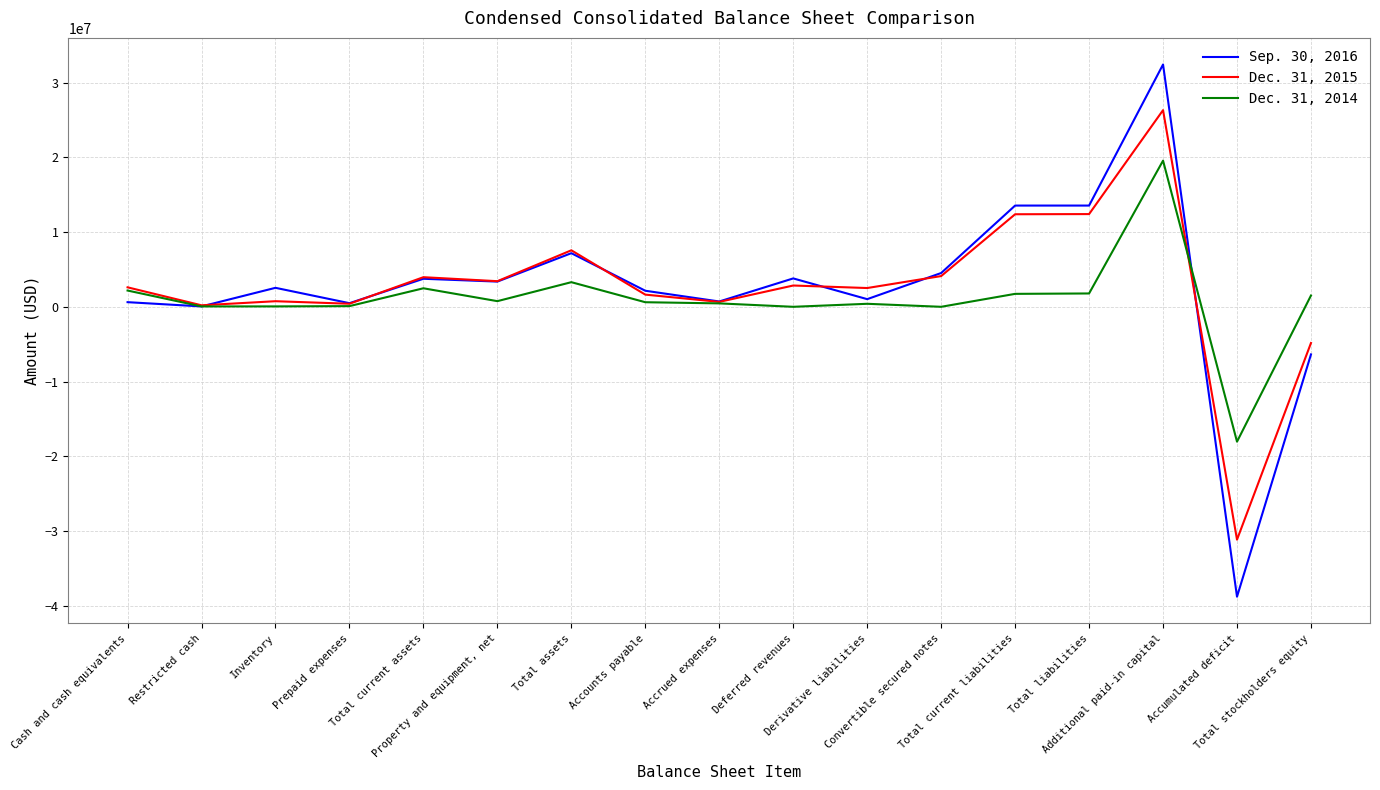

Does the chart have visible grid lines?

Yes